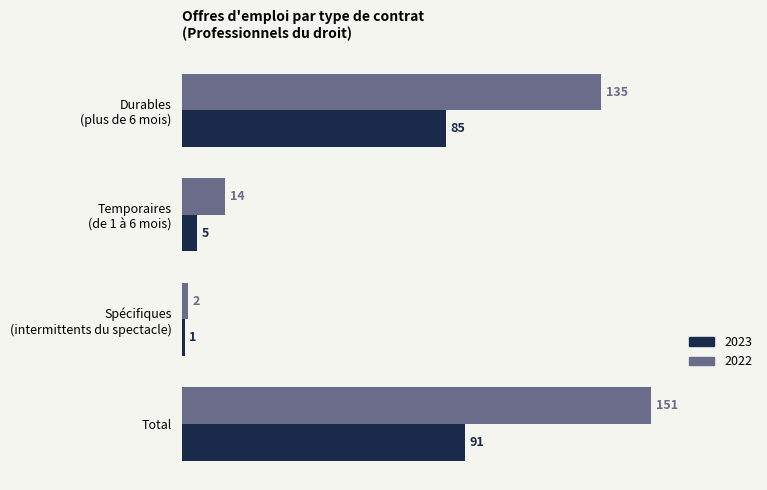

Which series has the largest total across all categories?

2022